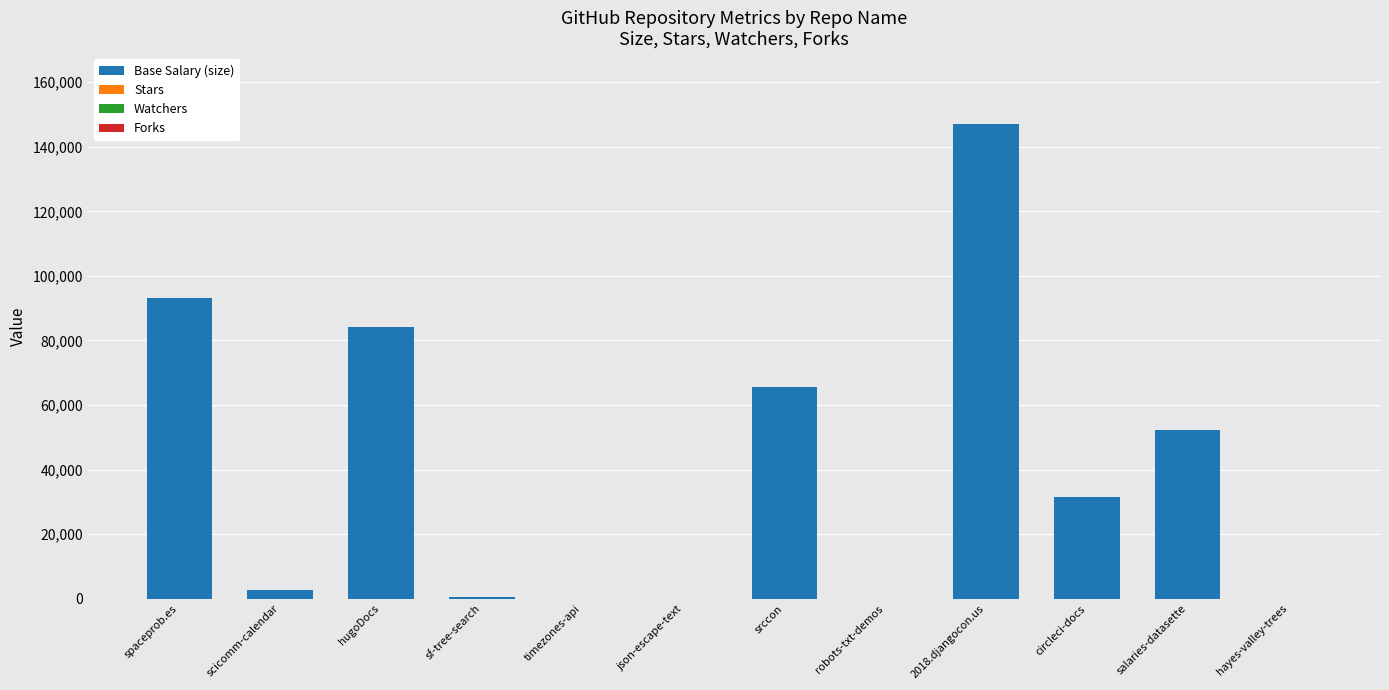

What is the sum of all Base Salary (size) values?

477000